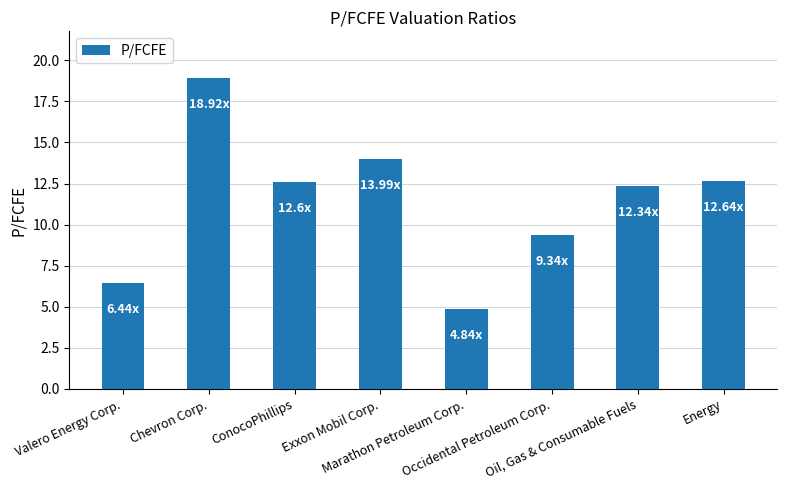

The value at Occidental Petroleum Corp. is 9.3. True or false?

True